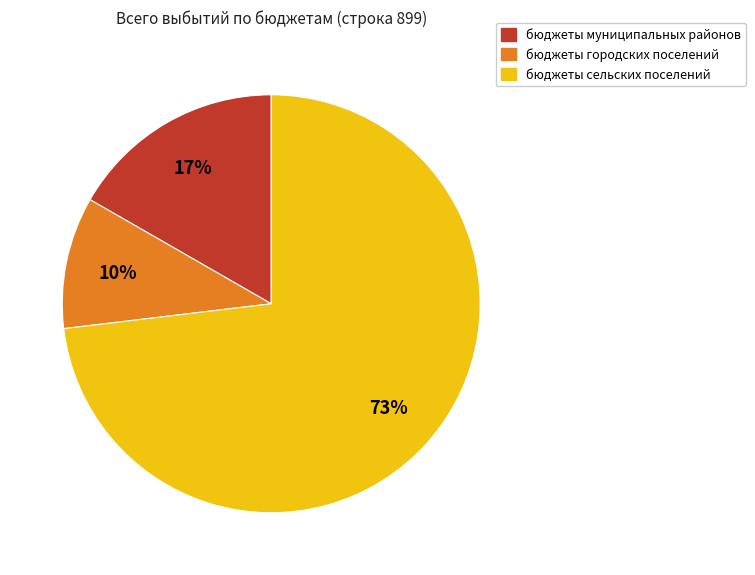

Which has a higher value, бюджеты городских поселений or бюджеты муниципальных районов?

бюджеты муниципальных районов